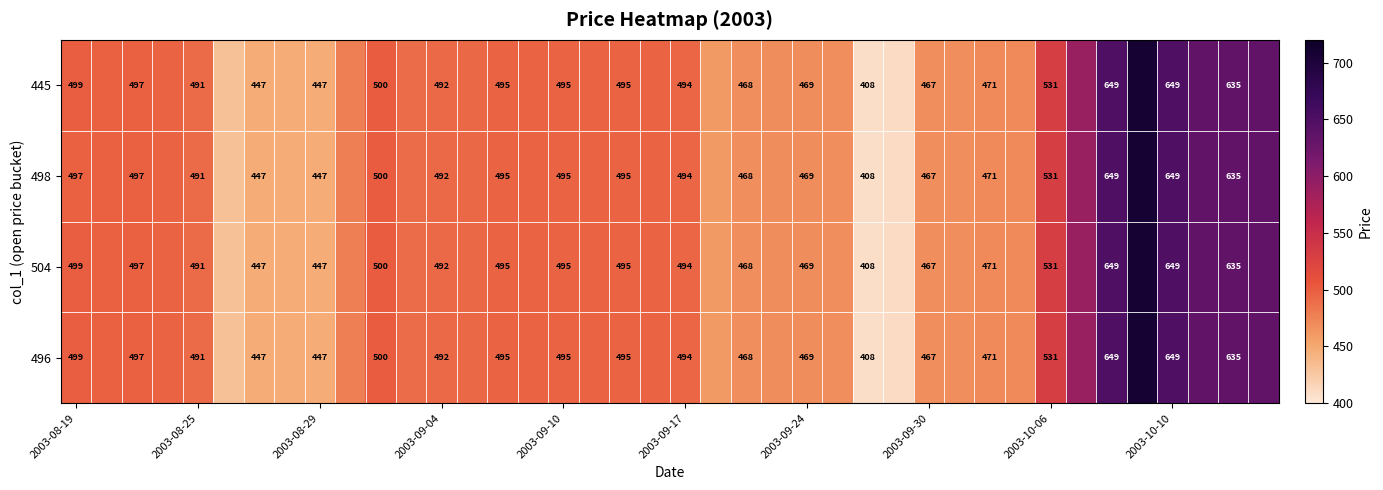

Is it true that 504 equals 499 at 2003-08-19?

True